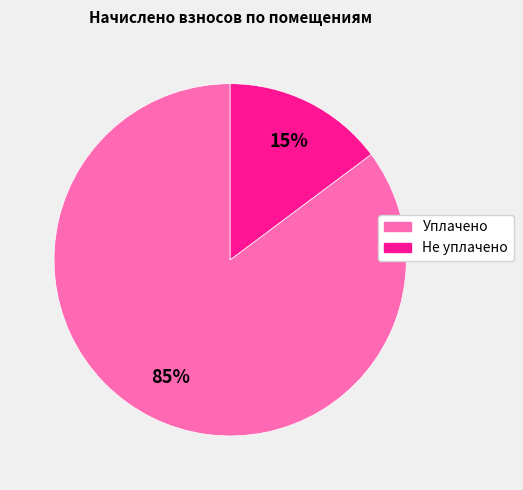

What is the smallest slice in the pie chart?

Не уплачено